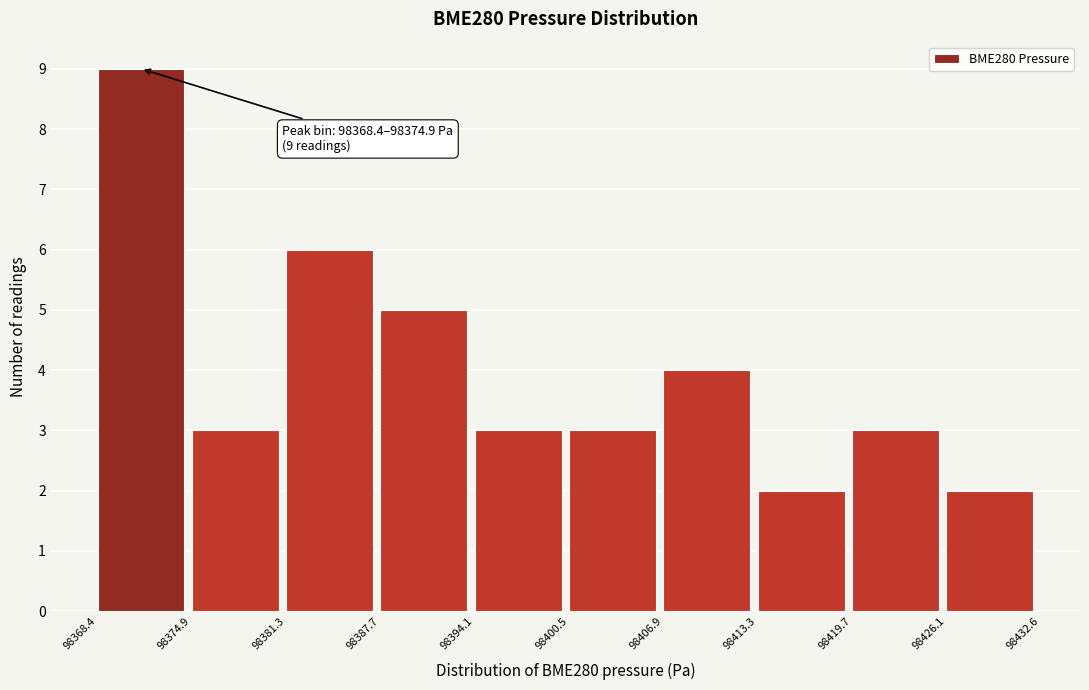

Over which range of the x-axis is the bar tallest?

98368.4 to 98374.9